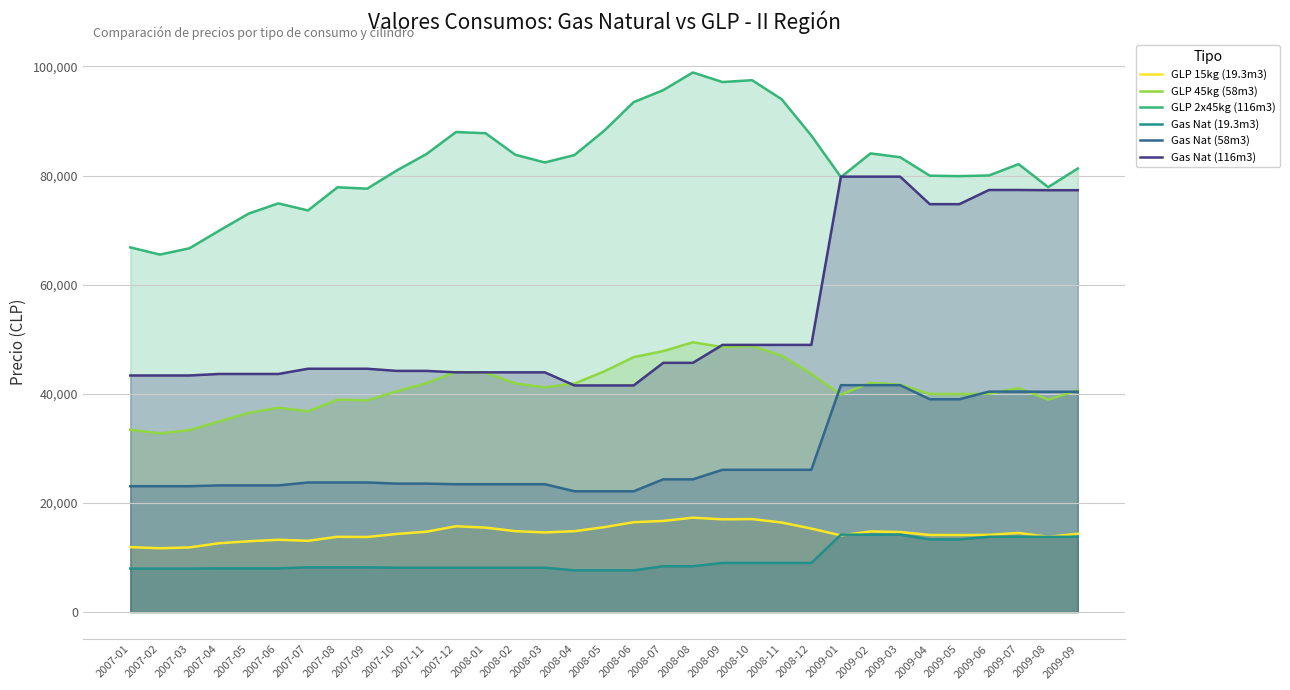

True or false: GLP 45kg (58m3) has a value of 28992.0 at 2008-02.

False